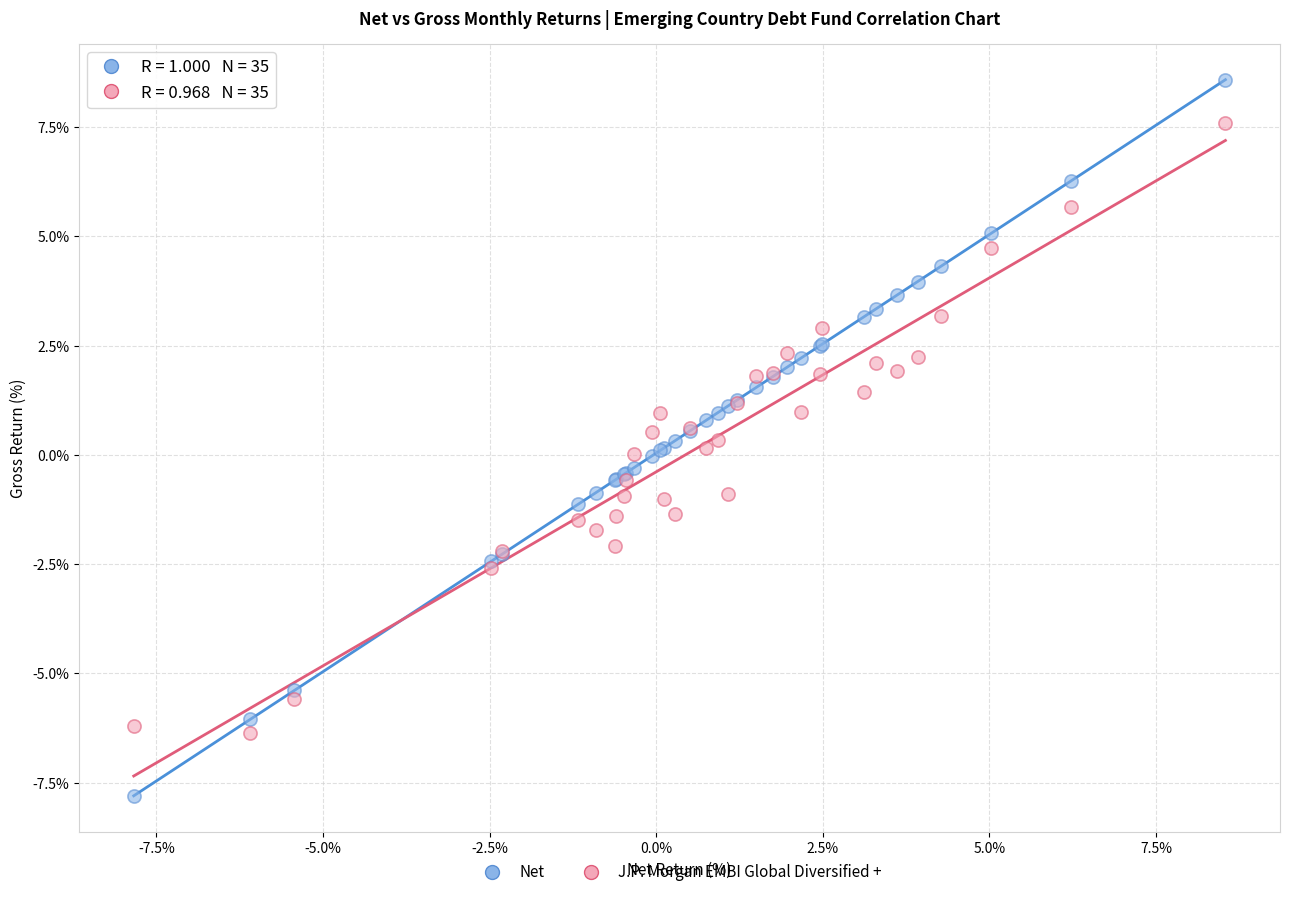

Which series contains the highest Y value?

Net